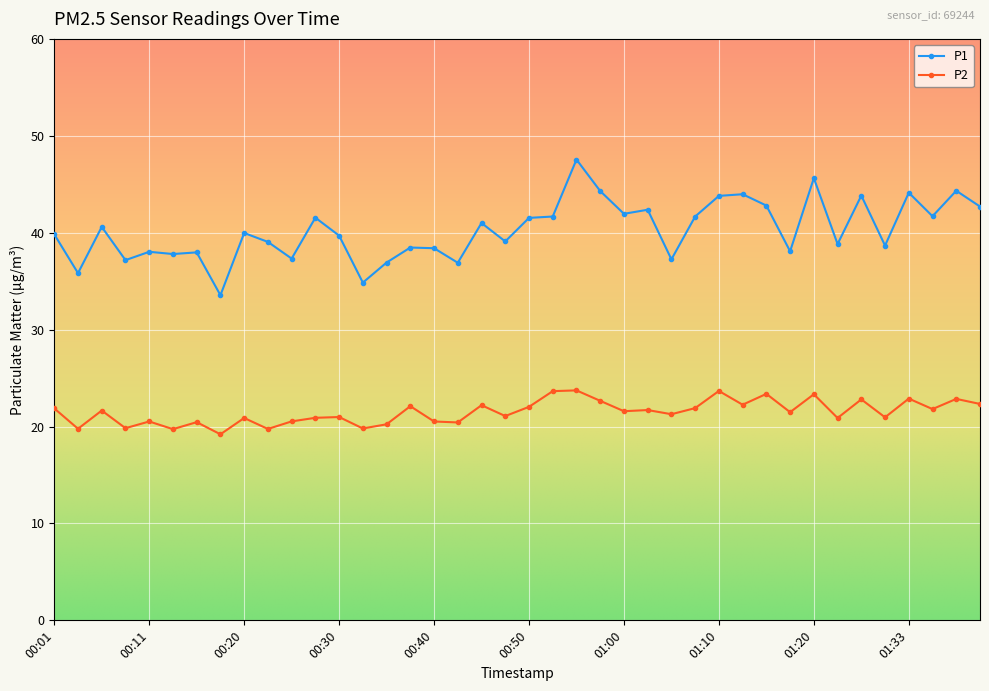

True or false: P1 and P2 intersect in this chart.

False